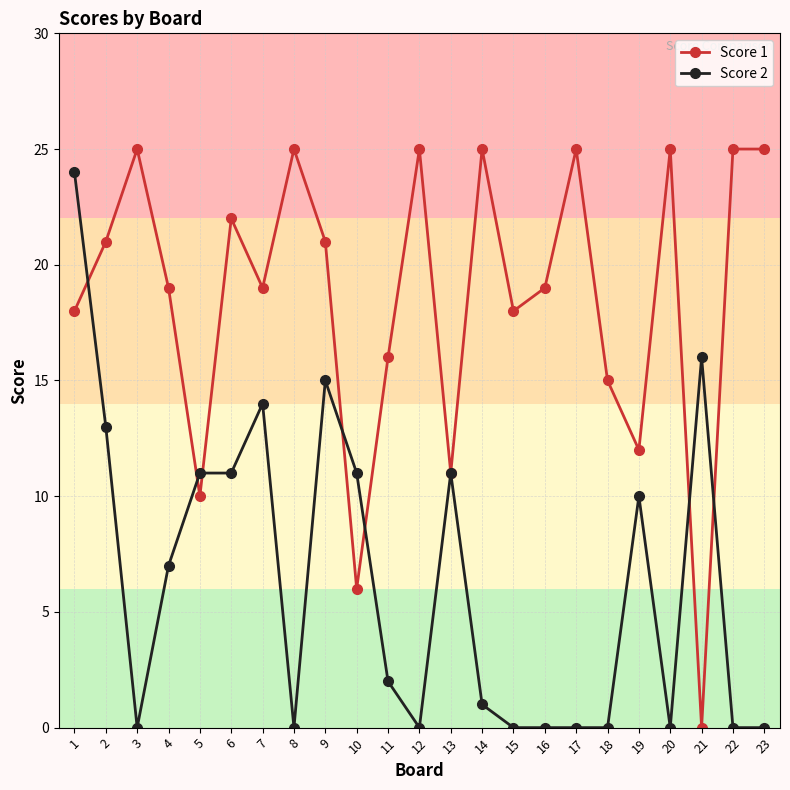

At which label does Score 1 first exceed 19?

2